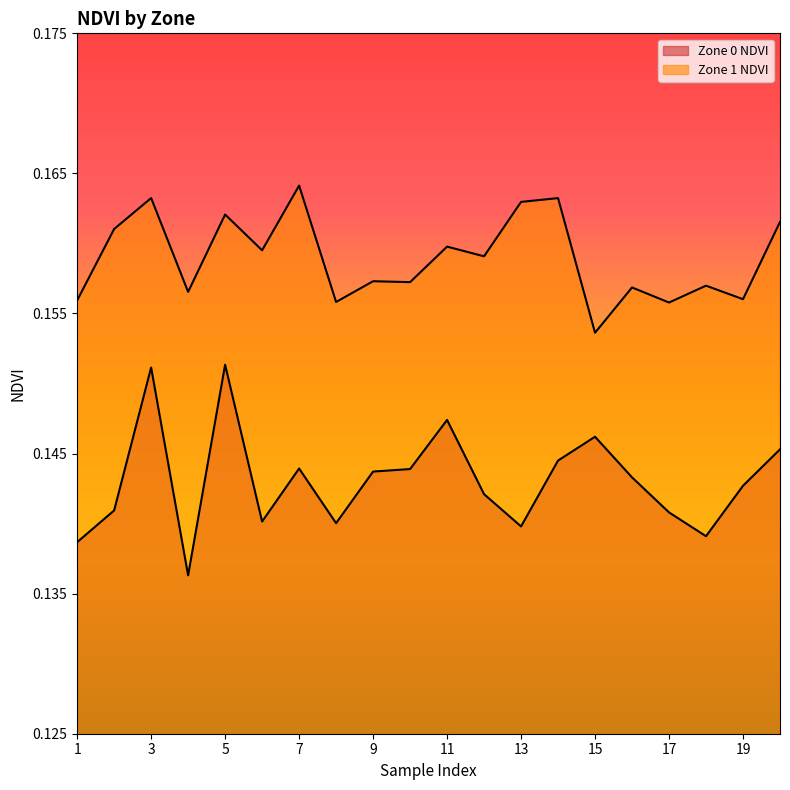

Between 7 and 16, which series saw the biggest shift?

Zone 1 NDVI